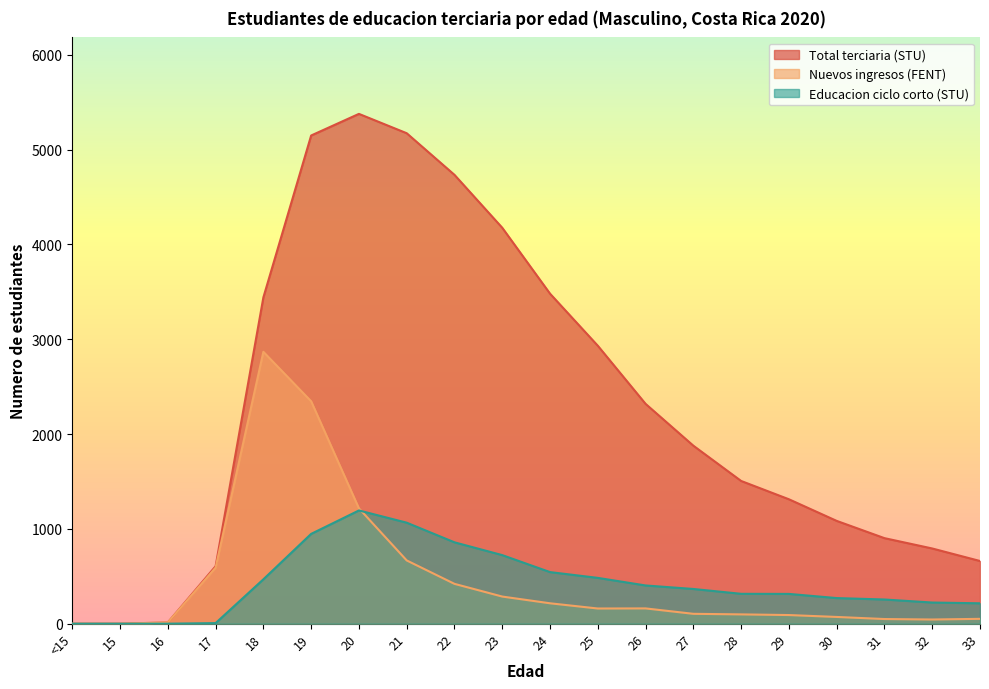

True or false: Total terciaria (STU) and Educacion ciclo corto (STU) cross at least once.

False